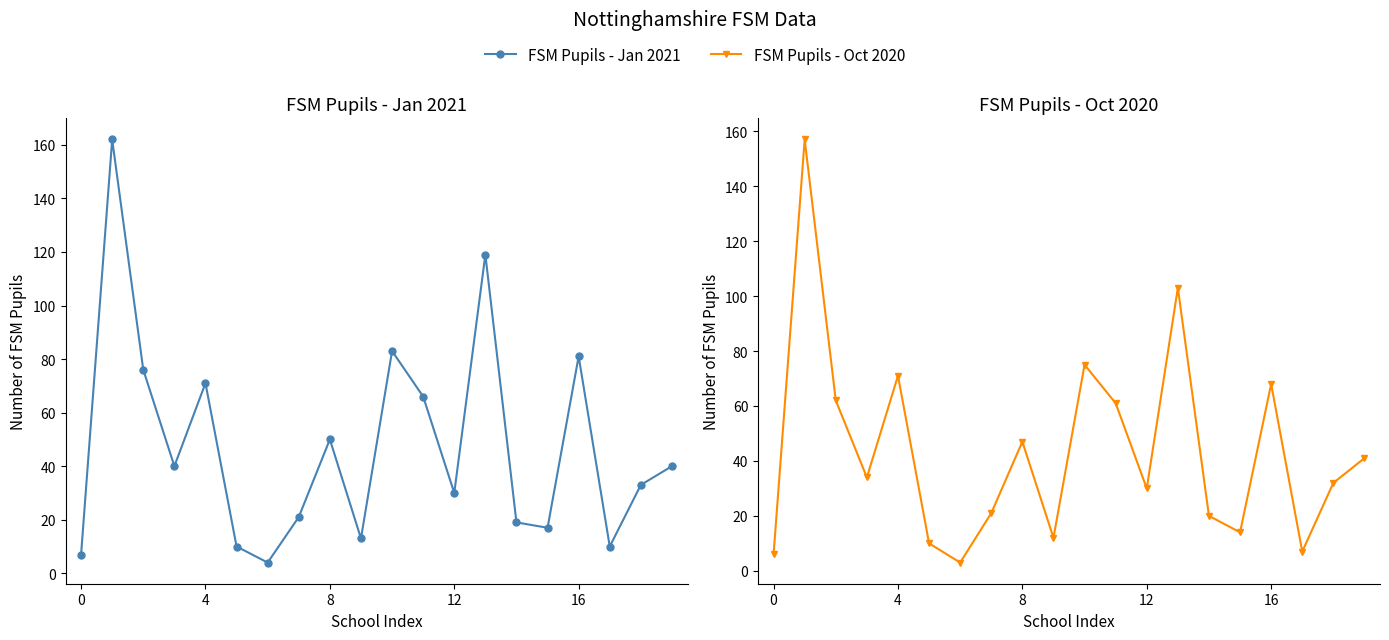

At which label does FSM Pupils - Jan 2021 reach its minimum?

6